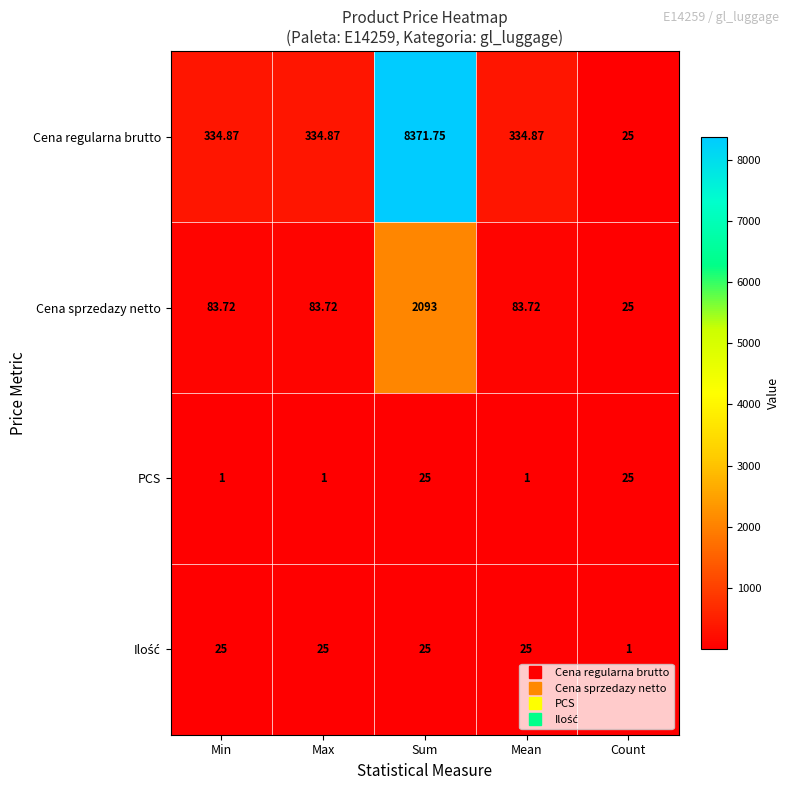

At which label does Cena regularna brutto first exceed 334?

Min